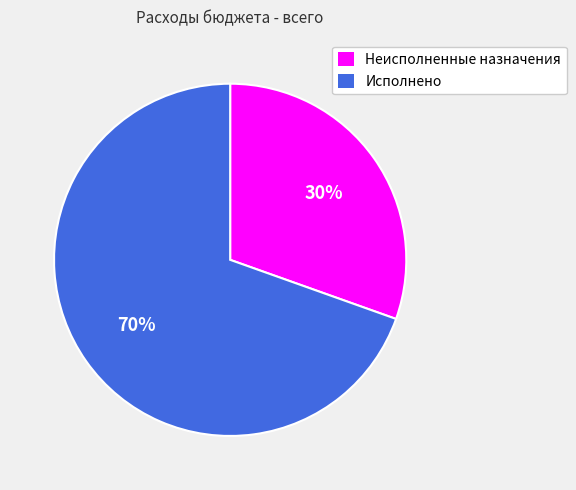

What percentage is the Неисполненные назначения slice, to the nearest percent?

30%